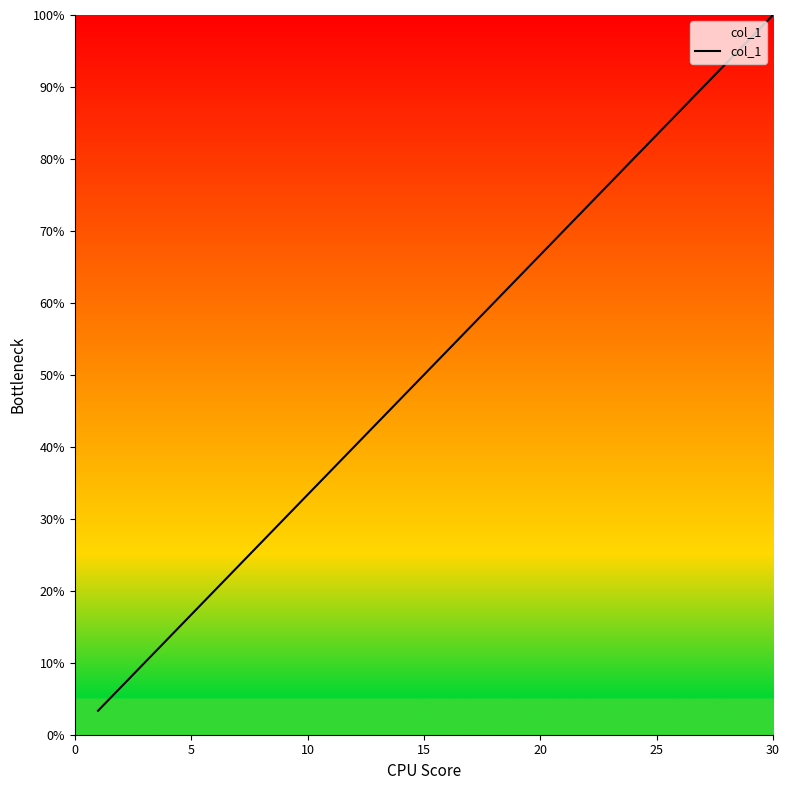

Which category has the highest value across all series?

30